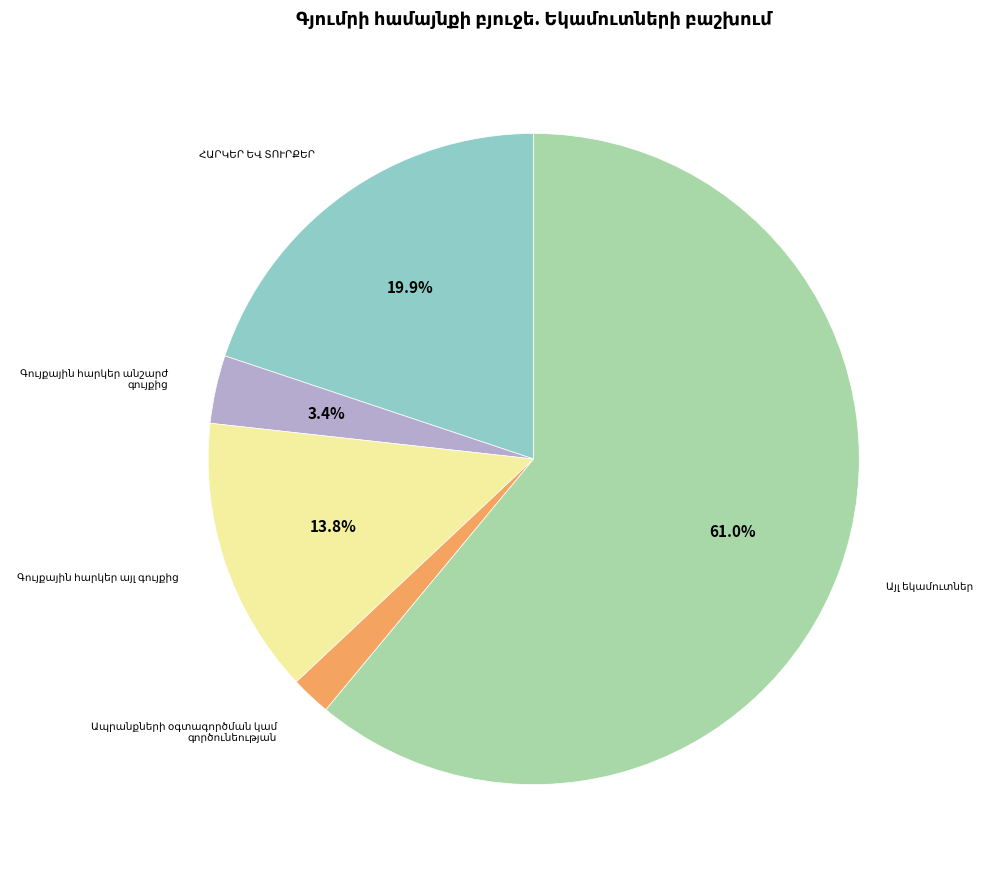

Is there a majority slice in this chart?

Yes